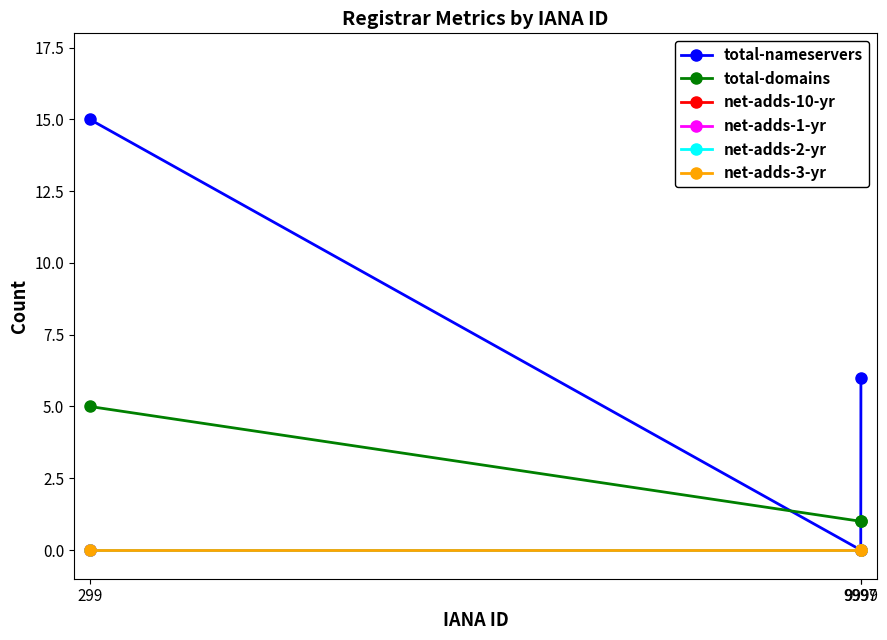

Is this an area chart (filled region under the line)?

No